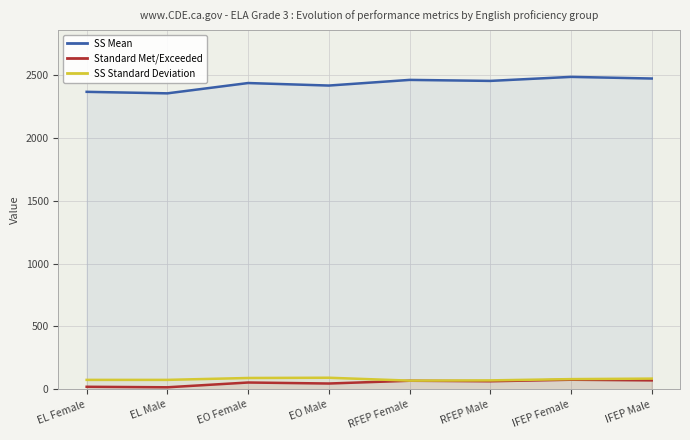

Where is the first local minimum for SS Standard Deviation?

RFEP Female